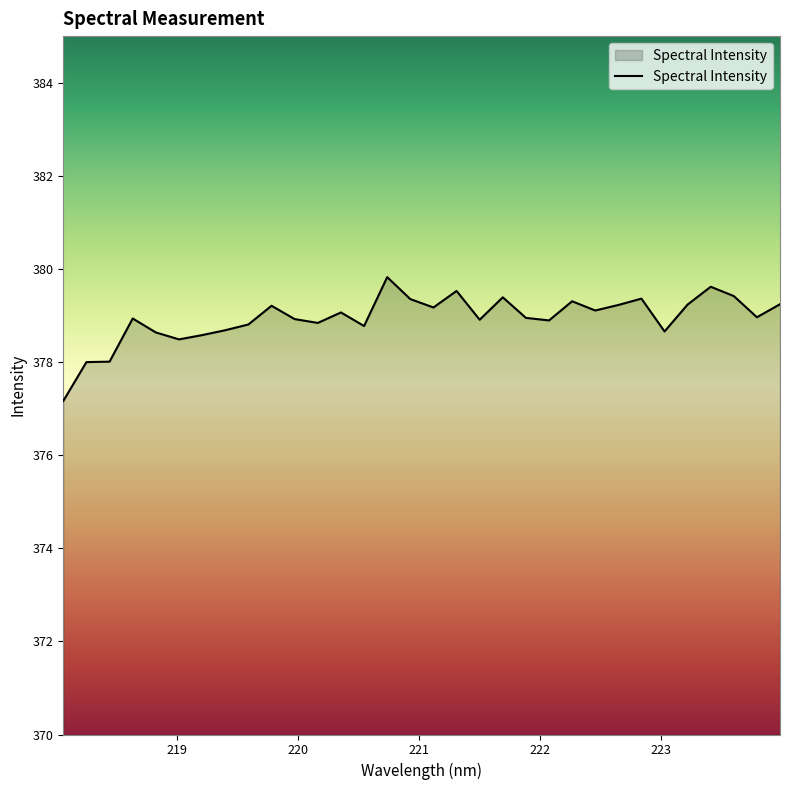

What is the smallest value displayed?

377.2